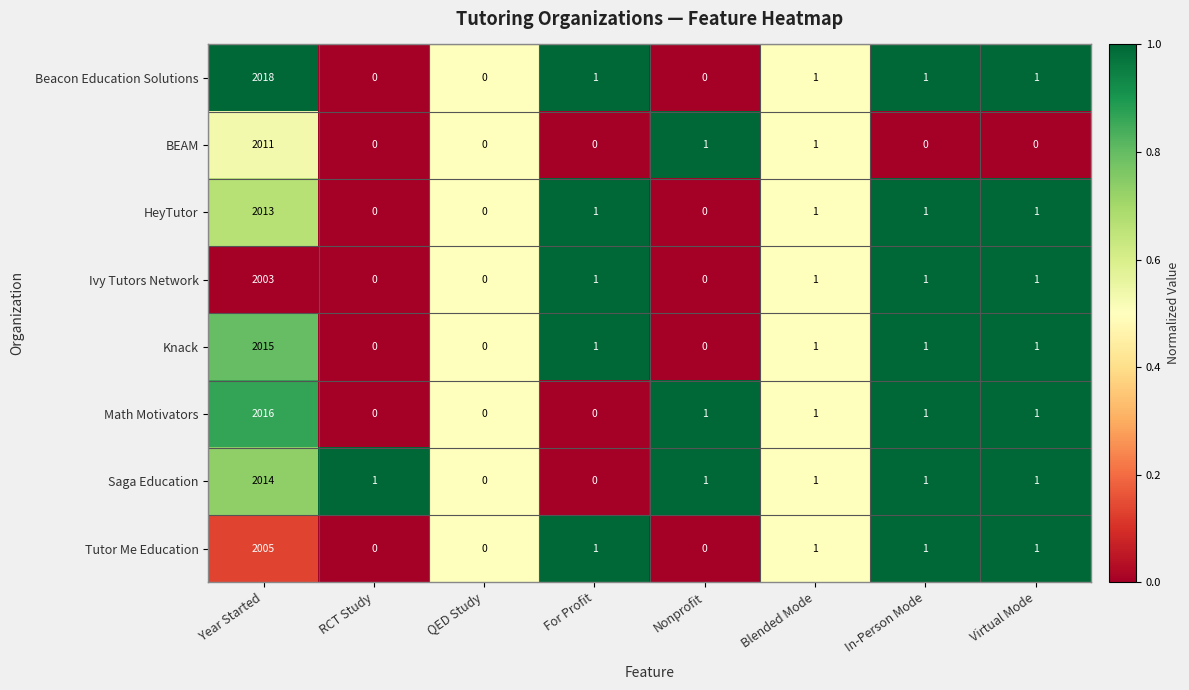

Which series has the largest total across all categories?

Beacon Education Solutions